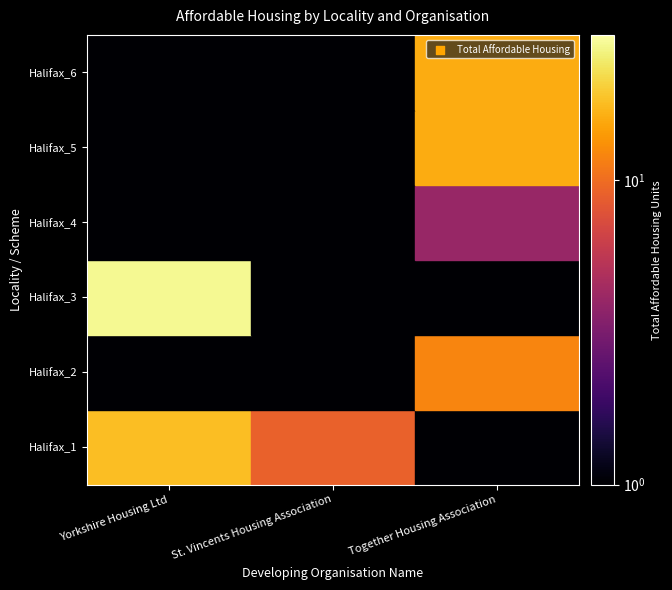

At which category is the sum across all series the highest?

2